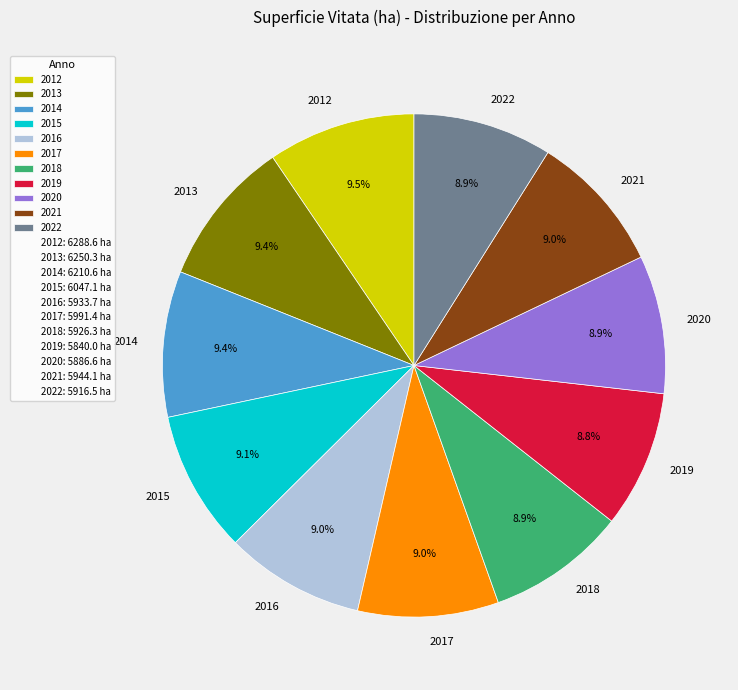

Approximately how many times larger is the value at 2016 compared to 2015?

1.0